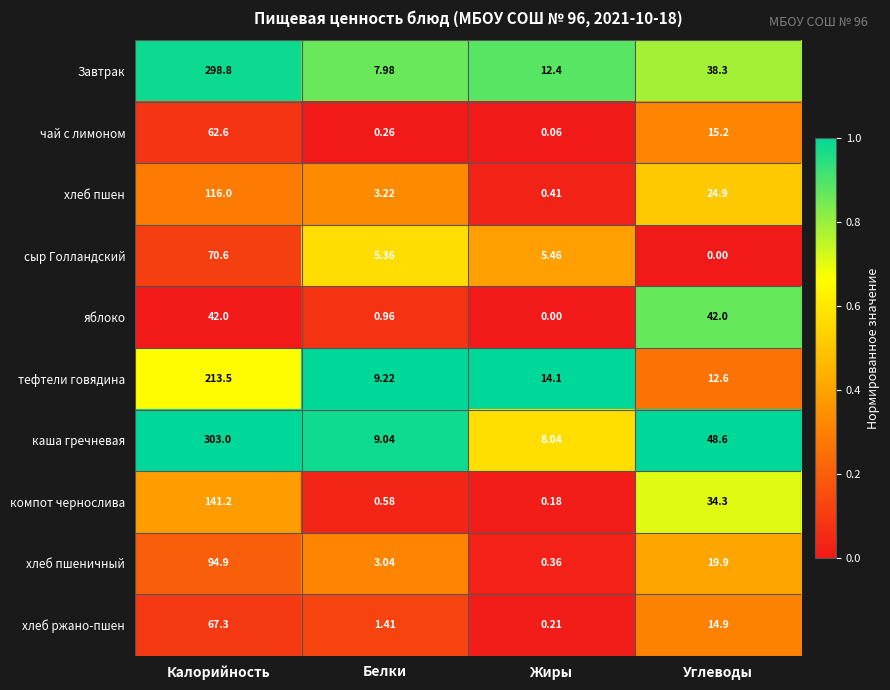

At how many categories does at least one series exceed 0?

4